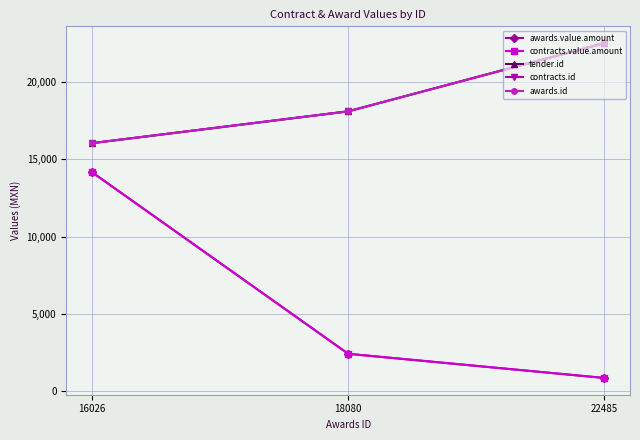

Where does the awards.value.amount series first go above 2430?

16026